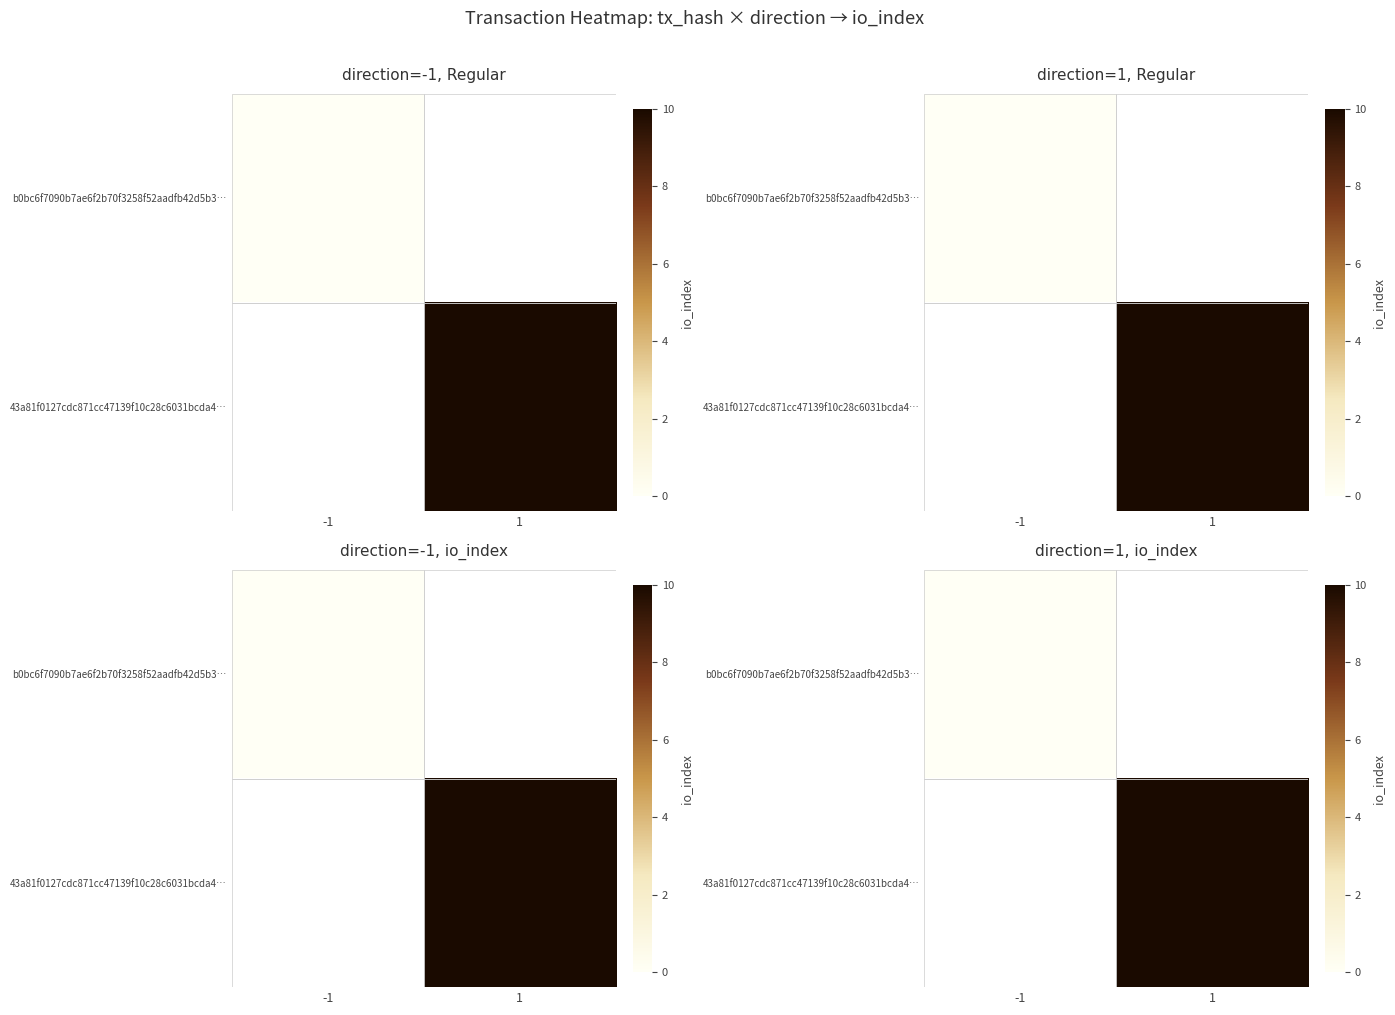

At how many categories does at least one series exceed 1?

1